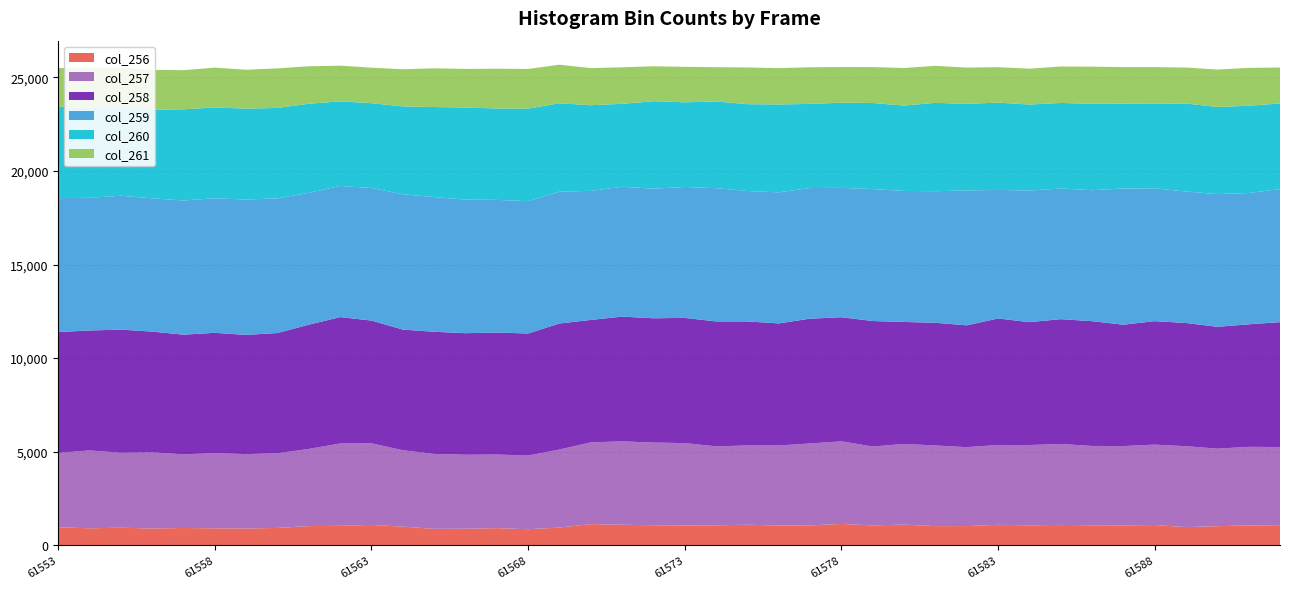

Reading right to left, list all the values displayed in this chart.

col_256 (peak1): 61592=1035	61591=1056	61590=1016	61589=967	61588=1078	61587=1054	61586=1064	61585=1085	61584=1059	61583=1088	61582=1021	61581=1019	61580=1099	61579=1057	61578=1136	61577=1057	61576=1049	61575=1094	61574=1059	61573=1053	61572=1066	61571=1092	61570=1126	61569=942	61568=854	61567=911	61566=880	61565=873	61564=991	61563=1084	61562=1034	61561=1020	61560=922	61559=893	61558=901	61557=919	61556=892	61555=935	61554=902	61553=958
col_257 (peak2): 61592=4212	61591=4201	61590=4144	61589=4324	61588=4297	61587=4244	61586=4241	61585=4325	61584=4294	61583=4268	61582=4218	61581=4311	61580=4313	61579=4217	61578=4416	61577=4379	61576=4281	61575=4237	61574=4225	61573=4404	61572=4418	61571=4458	61570=4368	61569=4171	61568=3938	61567=3934	61566=3955	61565=4005	61564=4083	61563=4361	61562=4402	61561=4125	61560=3993	61559=3976	61558=4020	61557=3938	61556=4072	61555=4007	61554=4162	61553=3977
col_258 (peak3): 61592=6675	61591=6548	61590=6512	61589=6586	61588=6600	61587=6488	61586=6669	61585=6671	61584=6568	61583=6762	61582=6513	61581=6557	61580=6520	61579=6708	61578=6633	61577=6672	61576=6524	61575=6628	61574=6676	61573=6692	61572=6644	61571=6667	61570=6545	61569=6737	61568=6522	61567=6521	61566=6497	61565=6530	61564=6449	61563=6561	61562=6756	61561=6641	61560=6425	61559=6372	61558=6430	61557=6396	61556=6452	61555=6580	61554=6412	61553=6457
col_259 (peak4): 61592=7108	61591=7019	61590=7093	61589=7029	61588=7096	61587=7277	61586=7001	61585=6982	61584=7037	61583=6871	61582=7209	61581=7033	61580=7003	61579=7053	61578=6914	61577=6983	61576=7006	61575=6971	61574=7123	61573=6998	61572=6929	61571=6941	61570=6898	61569=7046	61568=7073	61567=7091	61566=7139	61565=7202	61564=7231	61563=7088	61562=7009	61561=7049	61560=7199	61559=7233	61558=7194	61557=7172	61556=7122	61555=7156	61554=7091	61553=7161
col_260 (peak5): 61592=4581	61591=4665	61590=4659	61589=4702	61588=4520	61587=4541	61586=4617	61585=4575	61584=4595	61583=4668	61582=4628	61581=4723	61580=4562	61579=4601	61578=4553	61577=4495	61576=4697	61575=4643	61574=4636	61573=4525	61572=4675	61571=4433	61570=4579	61569=4726	61568=4947	61567=4885	61566=4922	61565=4809	61564=4701	61563=4531	61562=4524	61561=4761	61560=4832	61559=4859	61558=4853	61557=4875	61556=4737	61555=4764	61554=4793	61553=4883
col_261 (peak6): 61592=1920	61591=2024	61590=2000	61589=1922	61588=1962	61587=1949	61586=1986	61585=1948	61584=1917	61583=1893	61582=1939	61581=1979	61580=2009	61579=1919	61578=1906	61577=1959	61576=1943	61575=1962	61574=1830	61573=1896	61572=1867	61571=1952	61570=1985	61569=2061	61568=2122	61567=2126	61566=2065	61565=2071	61564=1985	61563=1898	61562=1906	61561=2003	61560=2115	61559=2080	61558=2128	61557=2091	61556=2131	61555=2062	61554=2142	61553=2069